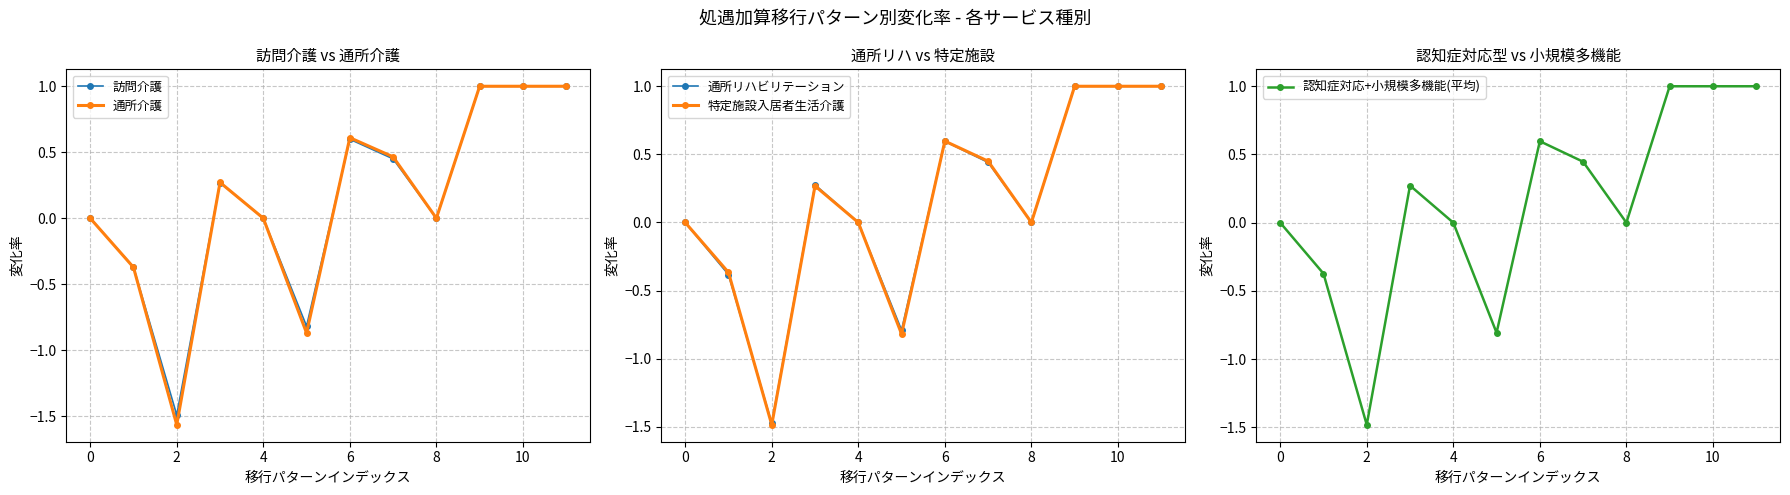

What is the difference between the maximum and minimum values in the 通所介護 series?

2.6